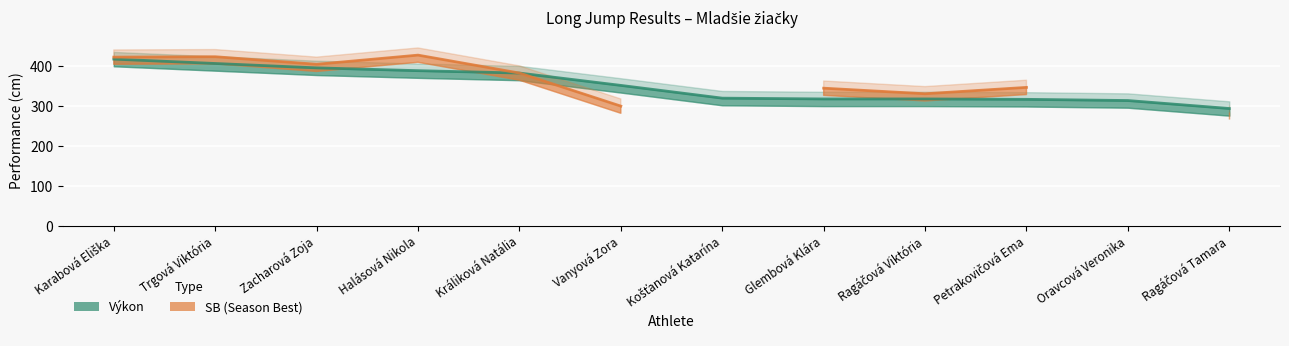

What position from the left is Zacharová Zoja?

3